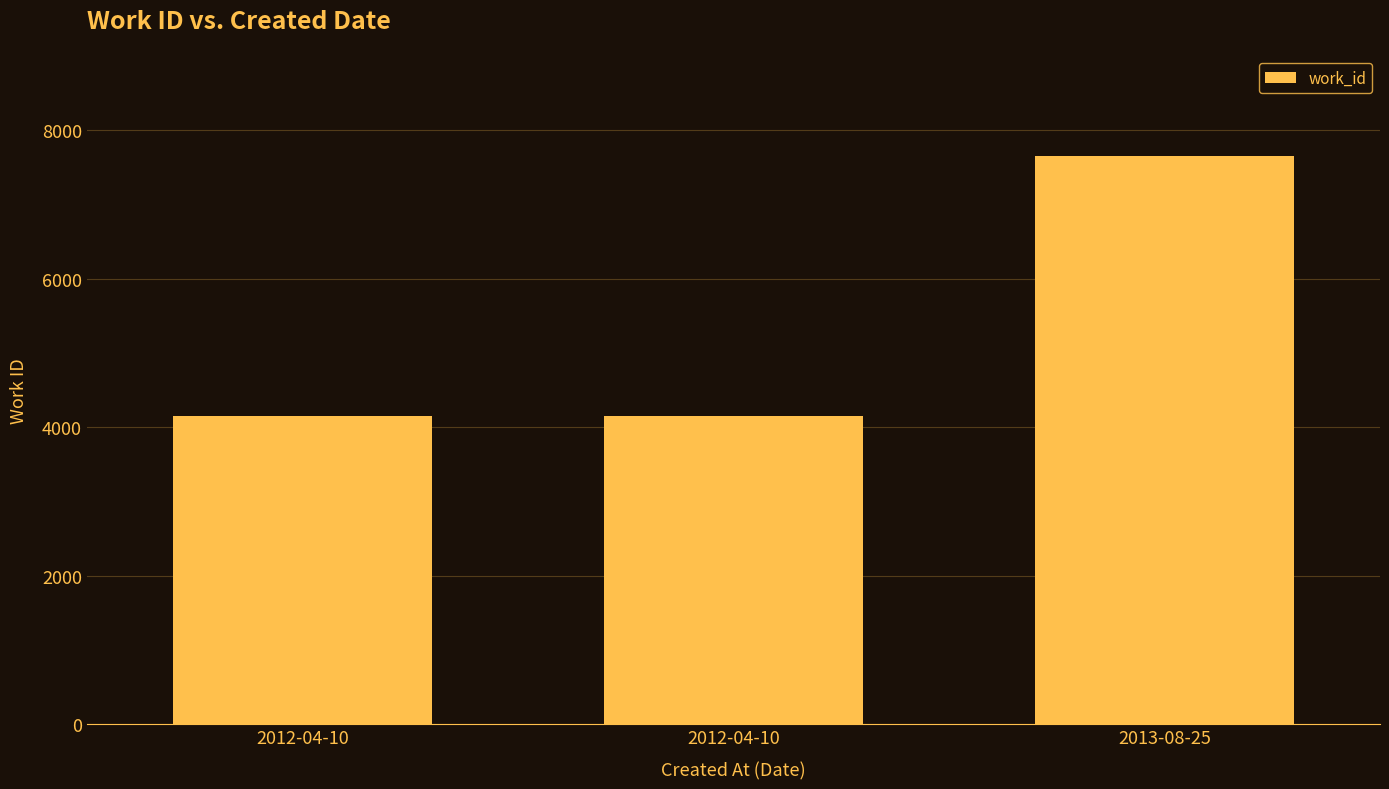

Is it true that the value at 2012-04-10 is 2263?

False